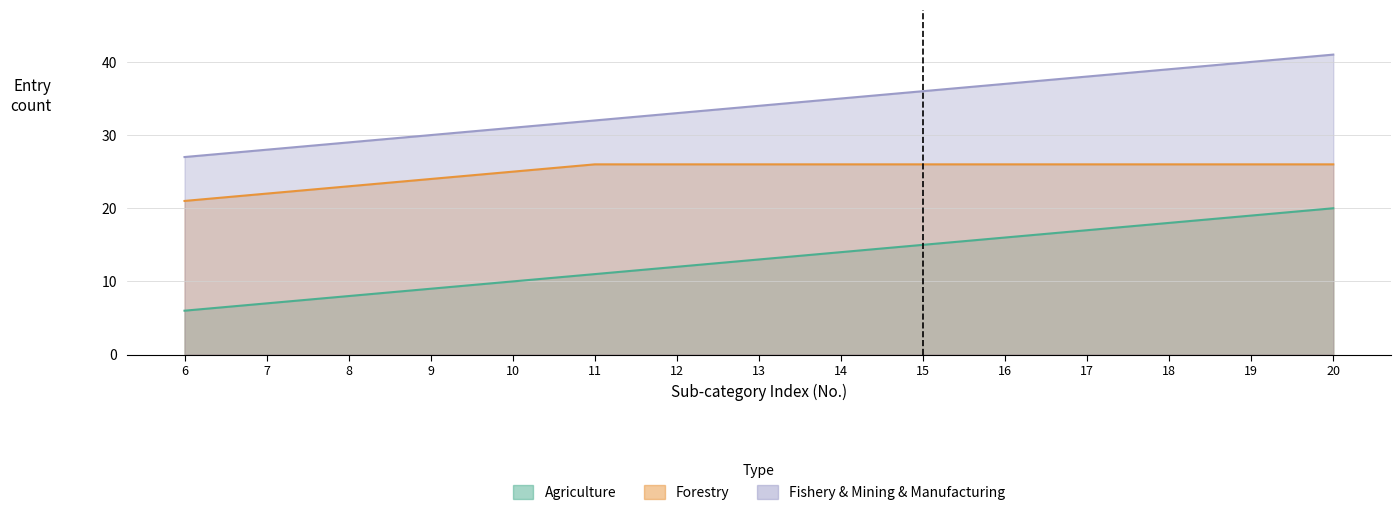

How many data points in Agriculture are less than 13?

7